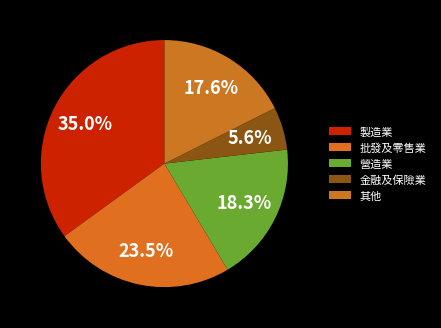

What is the largest slice in the pie chart?

製造業